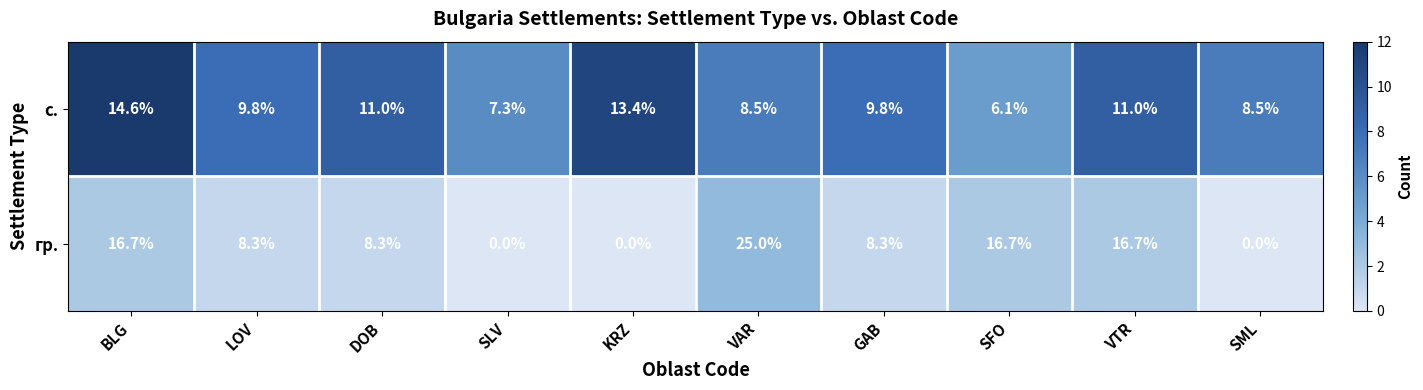

At which label does с. reach its peak?

BLG